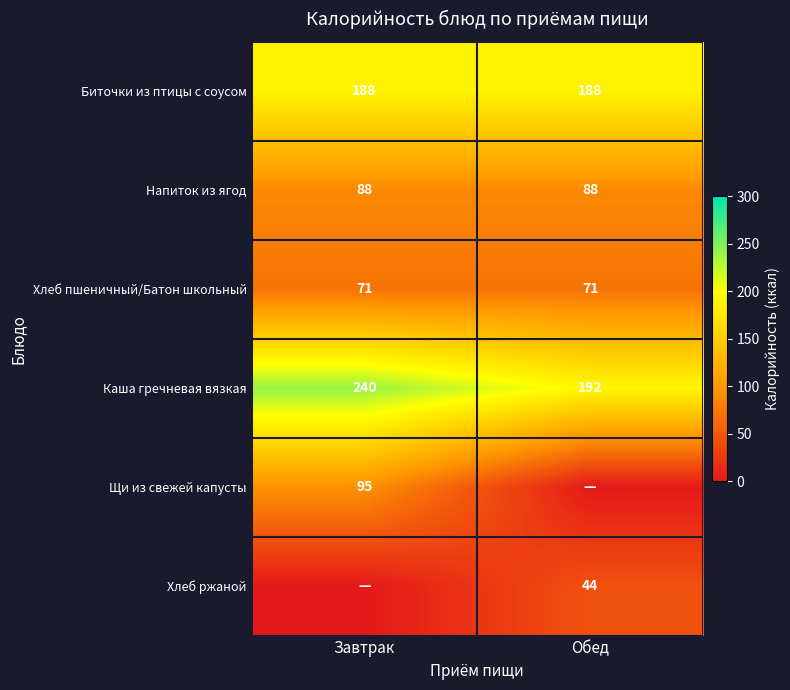

True or false: Хлеб пшеничный/Батон школьный has a value of 71 at Завтрак.

True